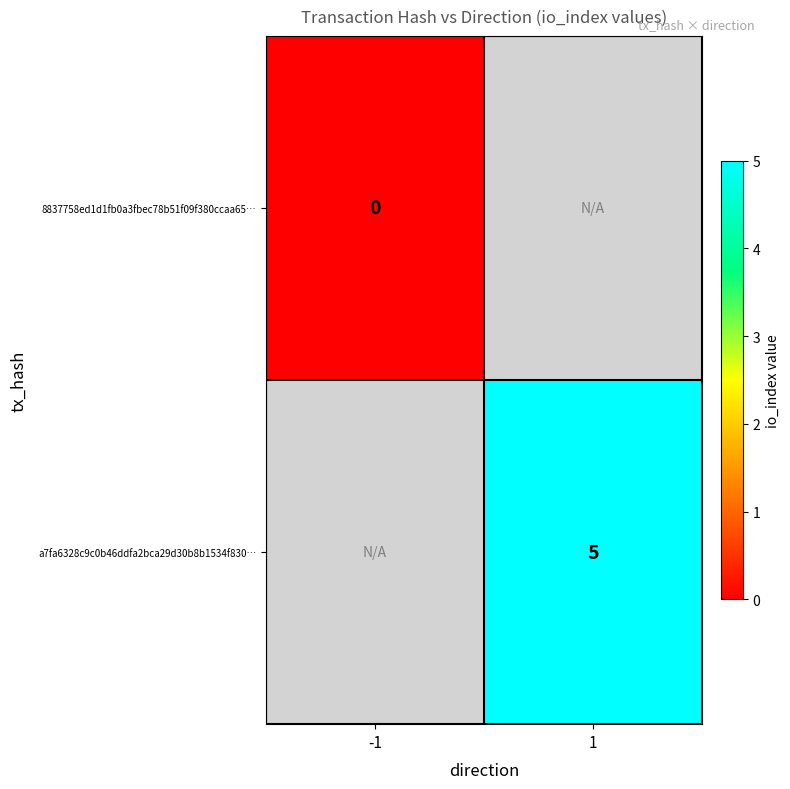

List the labels in order of a7fa6328c9c0b46ddfa2bca29d30b8b1534f830… value, largest first.

-1, 1